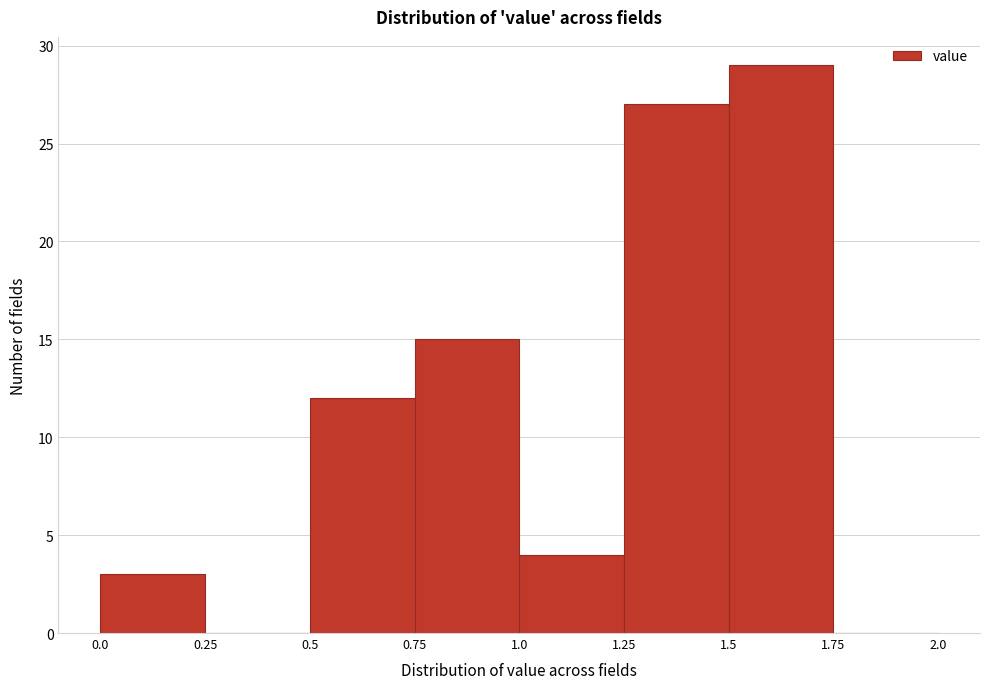

Reading left to right, list every bar in this chart as the range it spans on the x-axis followed by its height. The values are not printed on the chart, so give them approximately, as read against the axis.

0.0 to 0.25: 3
0.25 to 0.5: 0
0.5 to 0.75: 12
0.75 to 1.0: 15
1.0 to 1.25: 4
1.25 to 1.5: 27
1.5 to 1.75: 29
1.75 to 2.0: 0